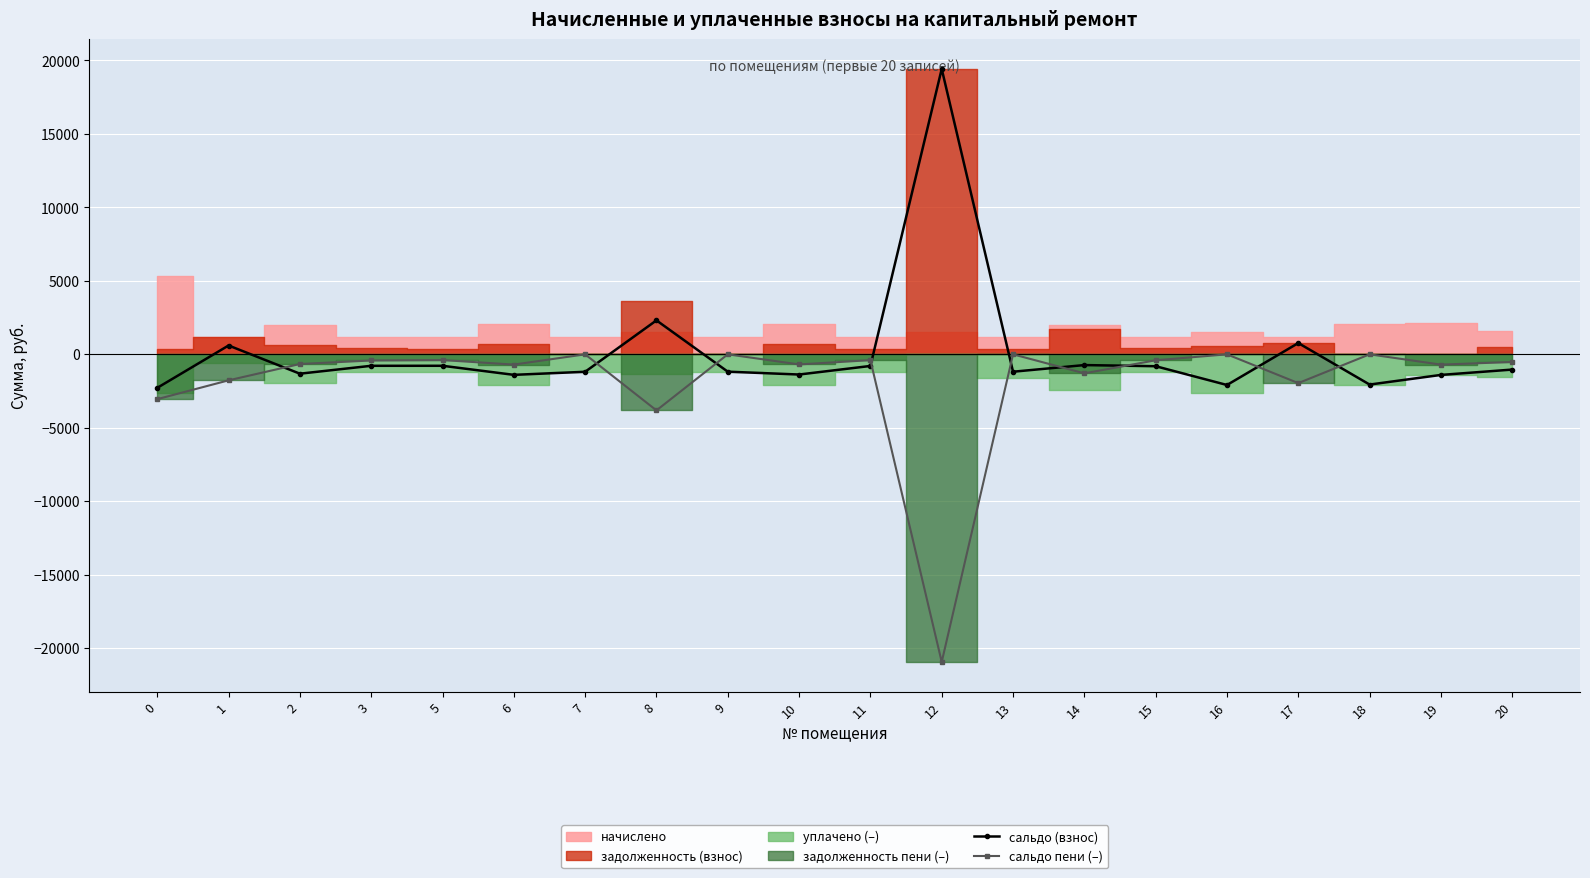

True or false: сальдо пени (–) has more than 2 points higher than both neighbors.

True